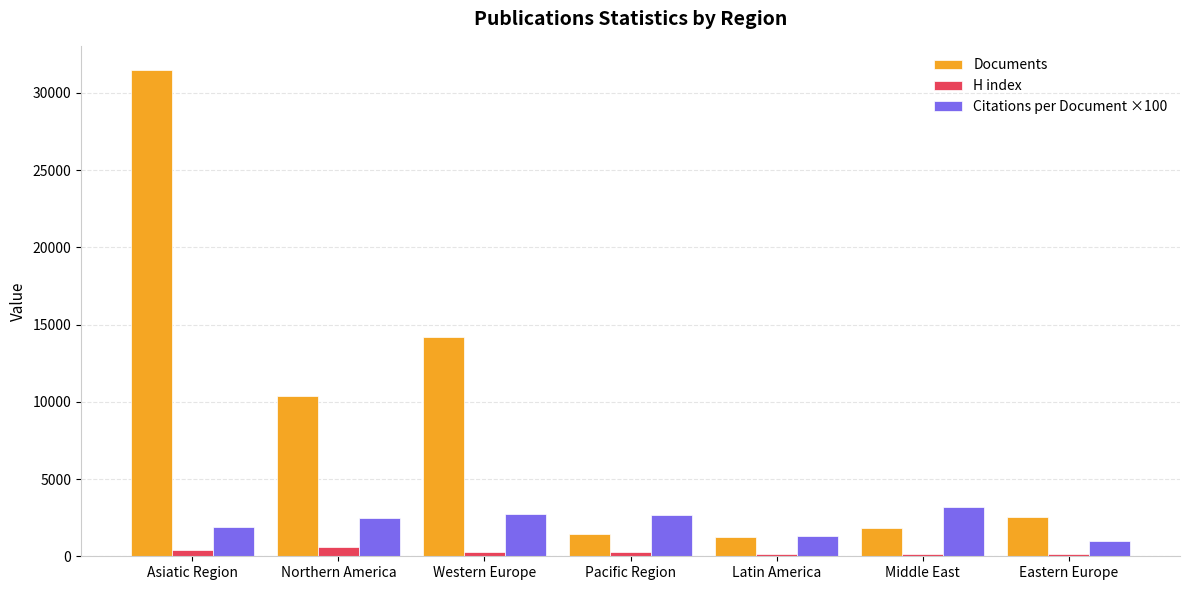

Rank the series by their maximum value, from lowest to highest.

H index, Citations per Document ×100, Documents